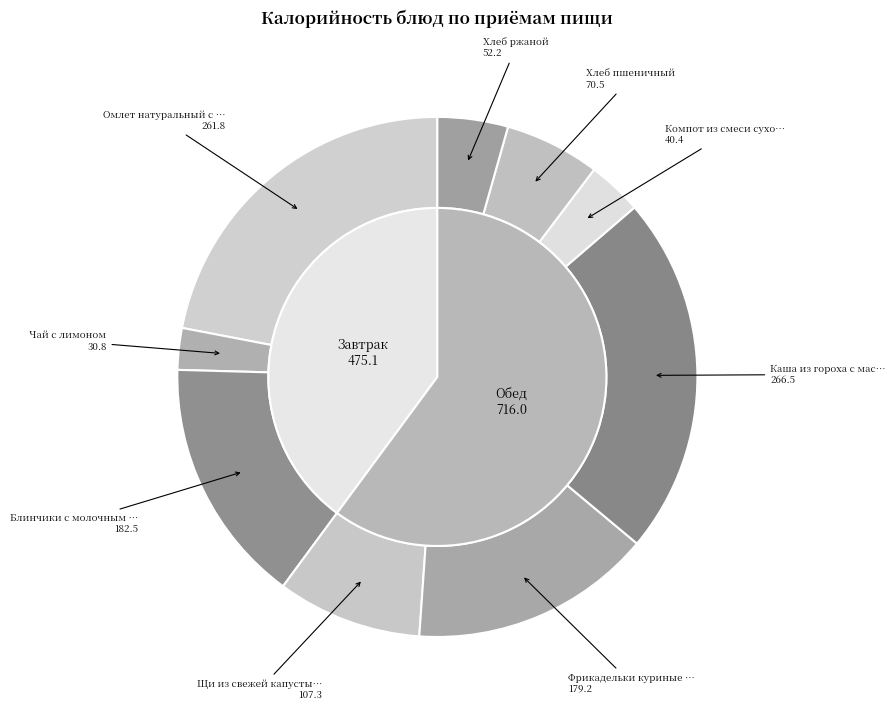

Count the number of slices in the pie.

9